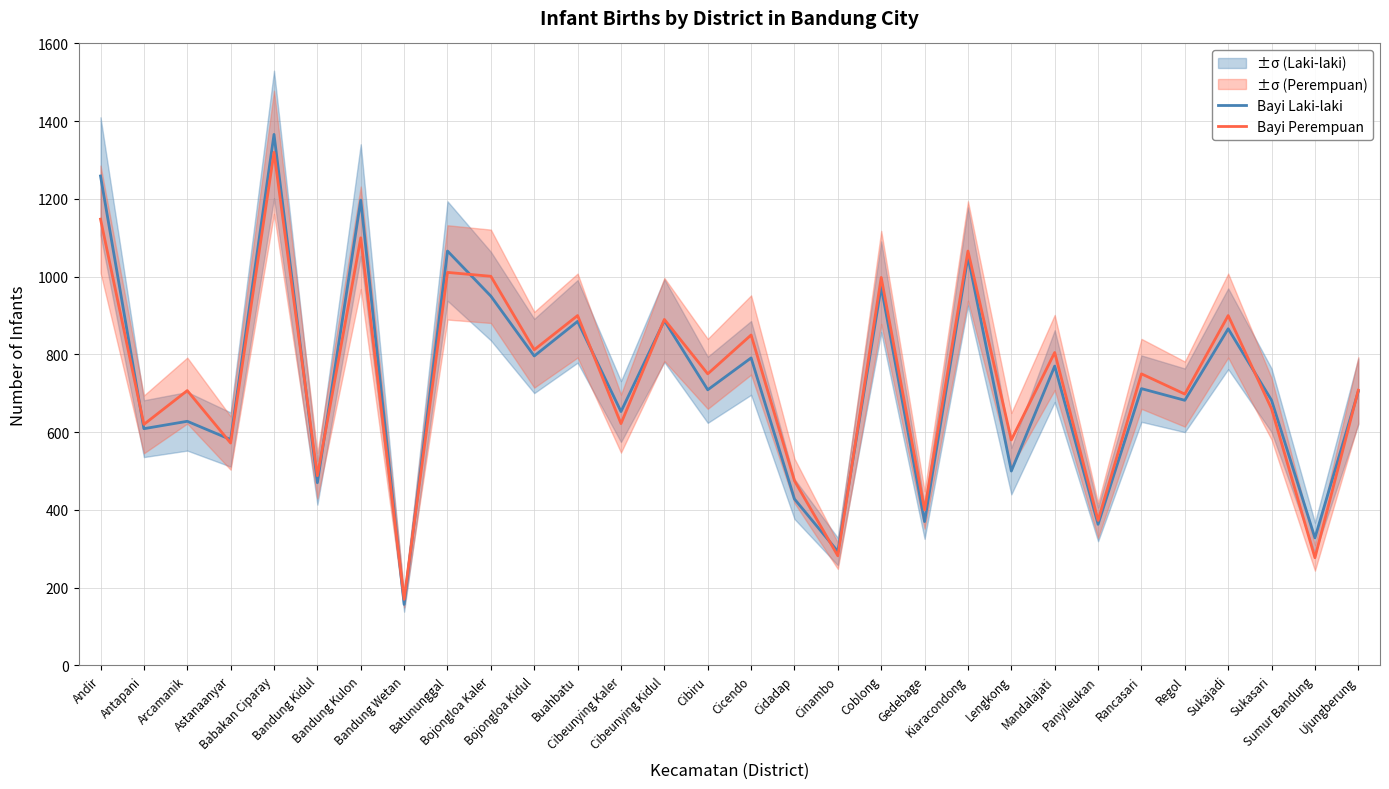

Reading right to left, what are all the values shown in this chart?

Bayi Laki-laki: 705	328	682	866	682	712	363	770	500	1052	370	974	293	428	791	709	887	653	885	796	950	1066	157	1197	470	1366	581	628	609	1259
Bayi Perempuan: 708	277	660	900	698	750	373	805	580	1066	400	998	282	475	850	750	890	622	900	812	1001	1011	170	1100	488	1320	572	707	620	1148